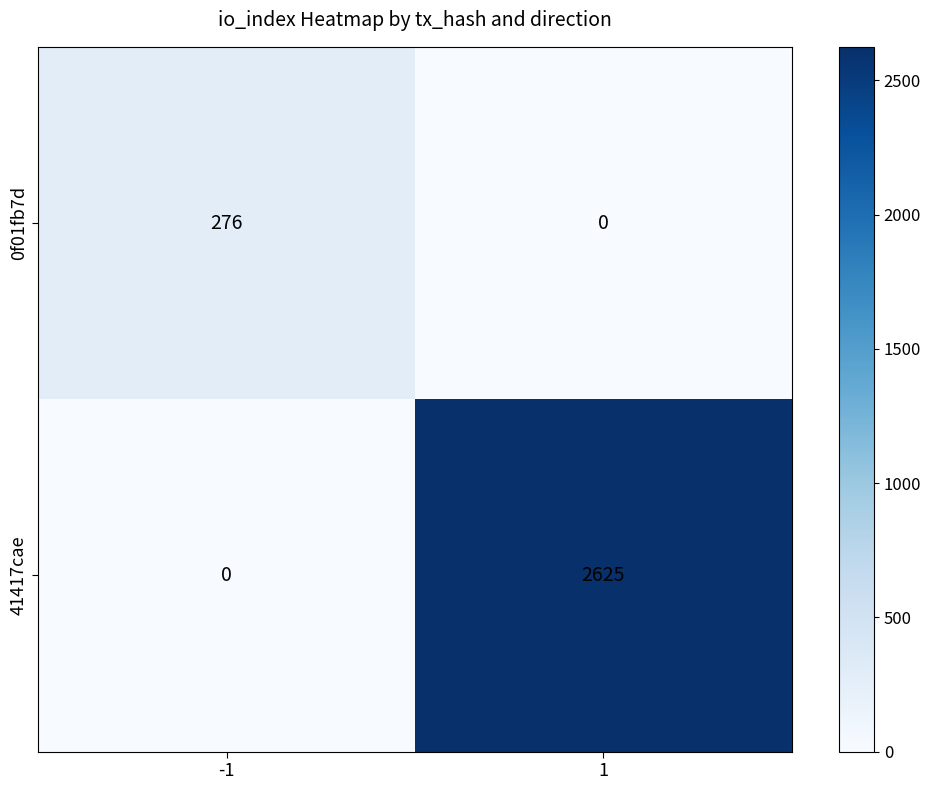

What is the sum of the 41417cae values at 1 and -1?

2625